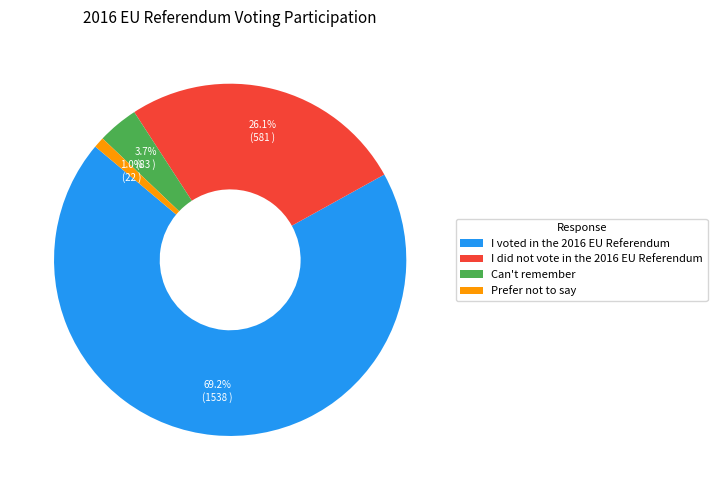

What is the smallest slice in the pie chart?

Prefer not to say